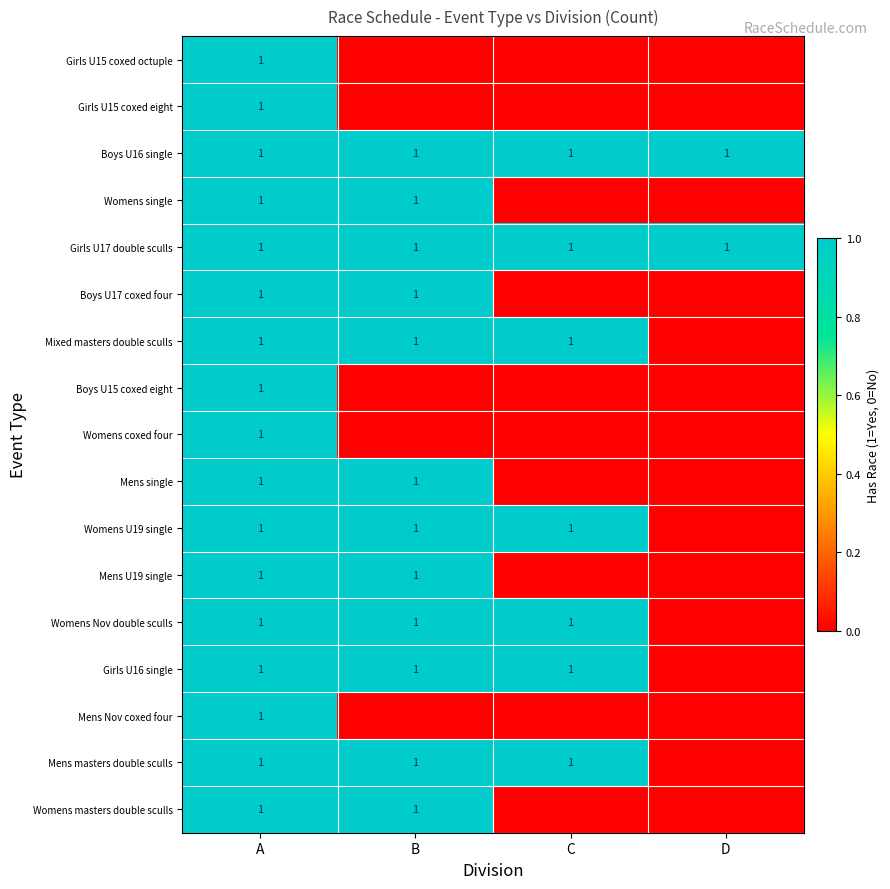

What is the sum of the Girls U17 double sculls values at B and D?

2